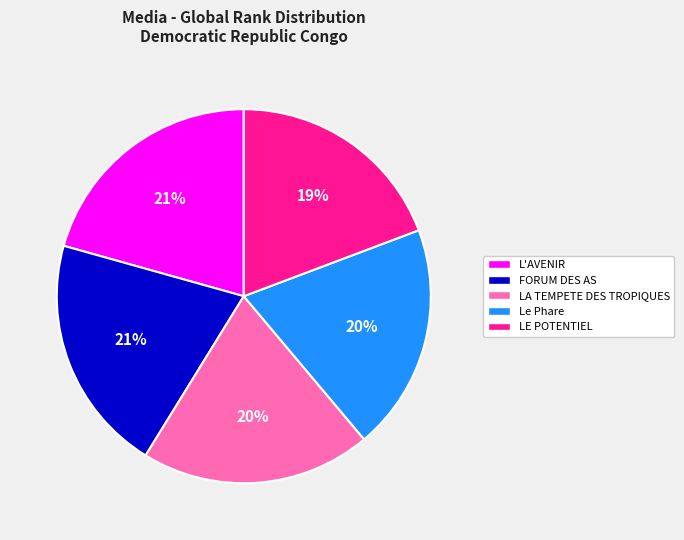

To the nearest percent, what is the difference between the L'AVENIR and Le Phare slice percentages?

1%